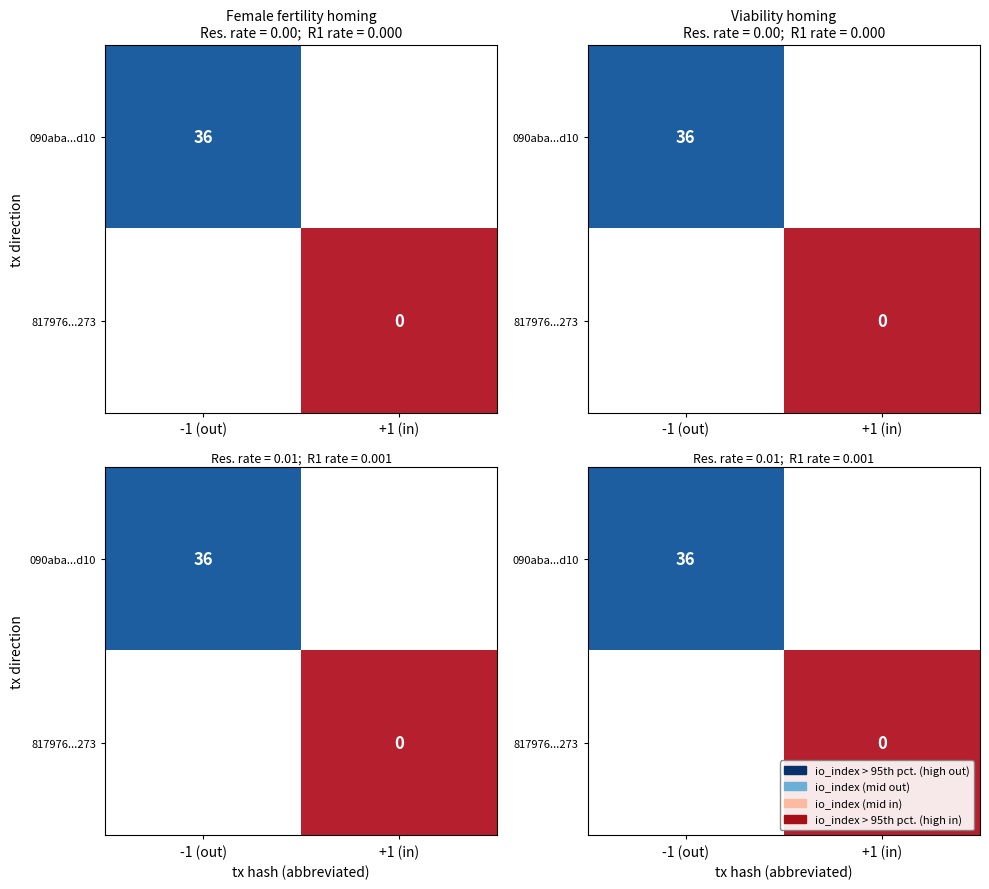

Which series has the largest range (max minus min)?

090aba...d10